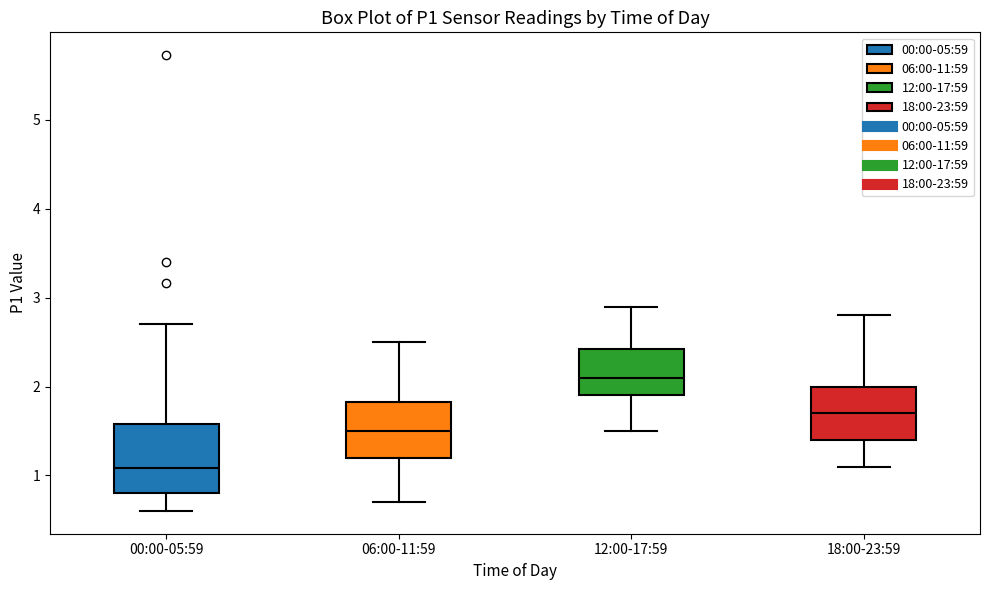

Comparing the boxes themselves (not the whiskers), which one is the tallest?

00:00-05:59